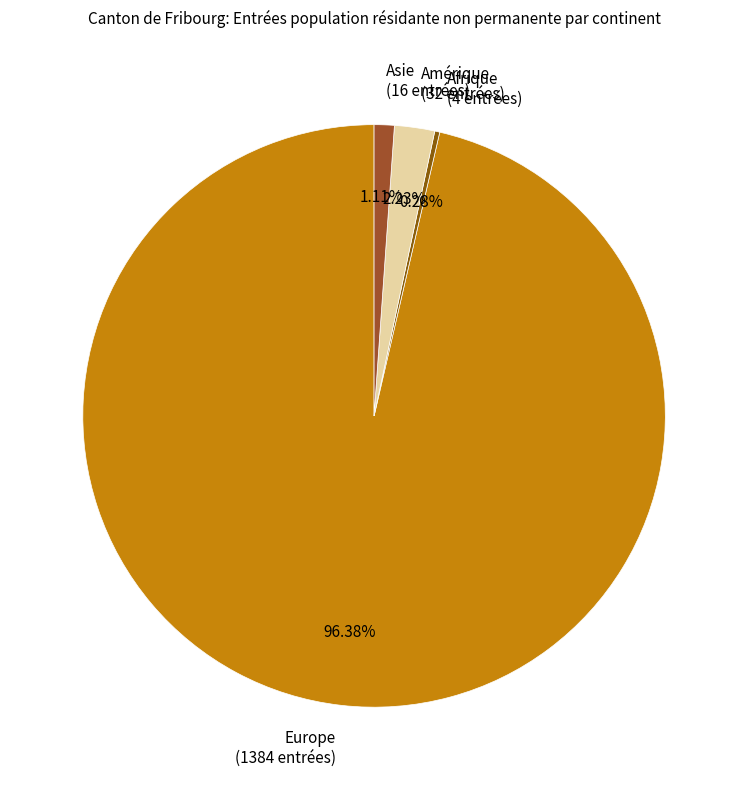

How many slices are in this pie chart?

4